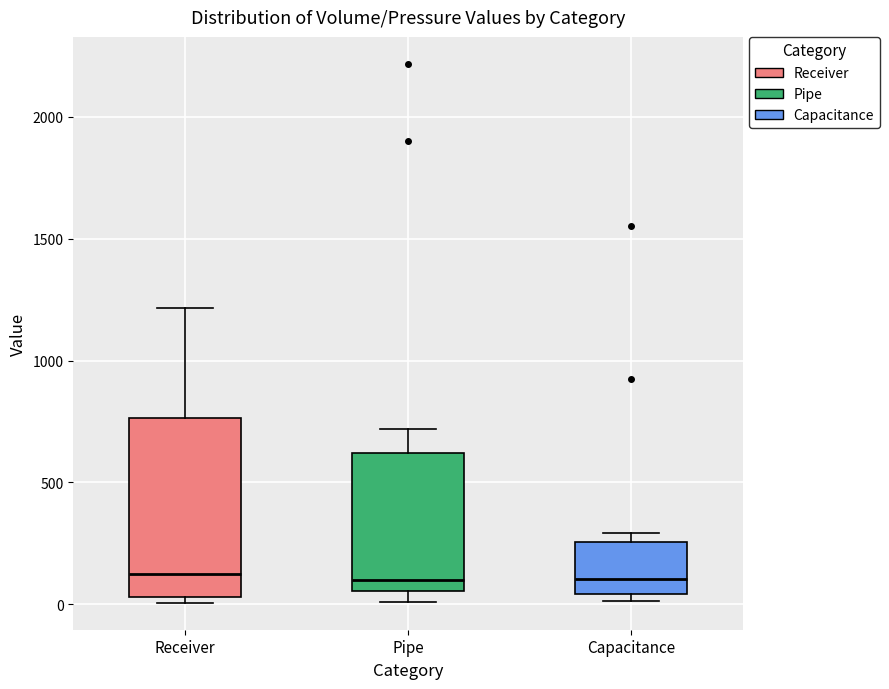

Where does the median line of the box for Receiver sit on the y-axis? The values are not printed on the chart, so give them approximately, as read against the axis.

150